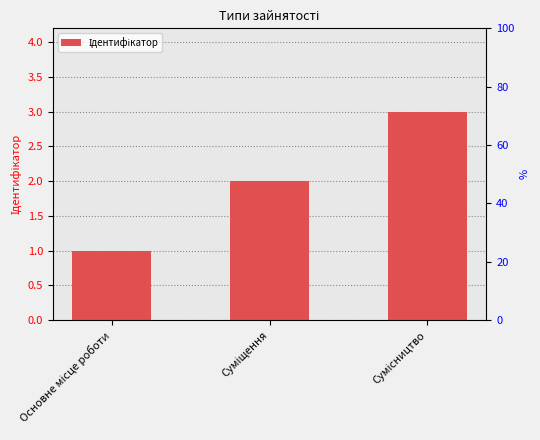

Which label corresponds to the smallest value in the chart?

Основне місце роботи